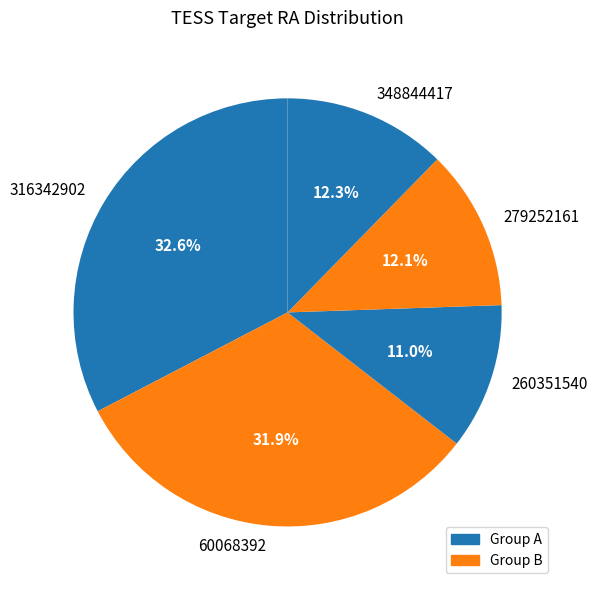

What is the largest slice in the pie chart?

316342902